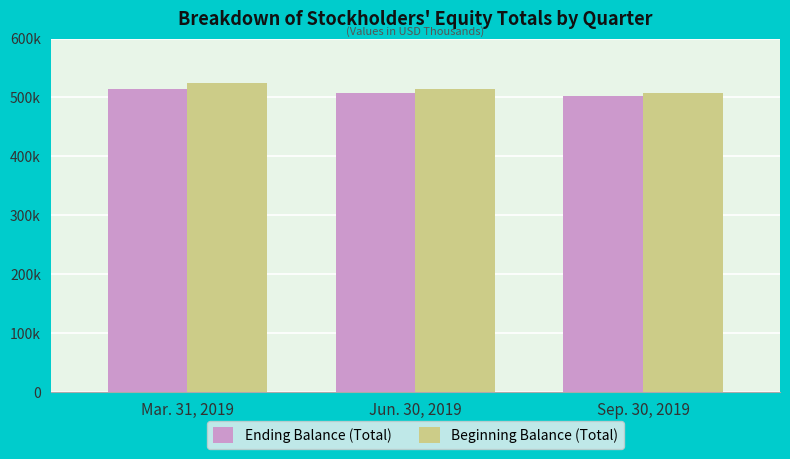

The Ending Balance (Total) series shows 857796 at Mar. 31, 2019. True or false?

False